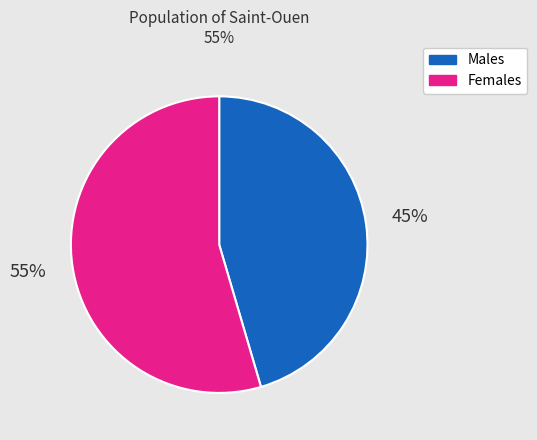

Is it true that Females is 41% of the pie?

False